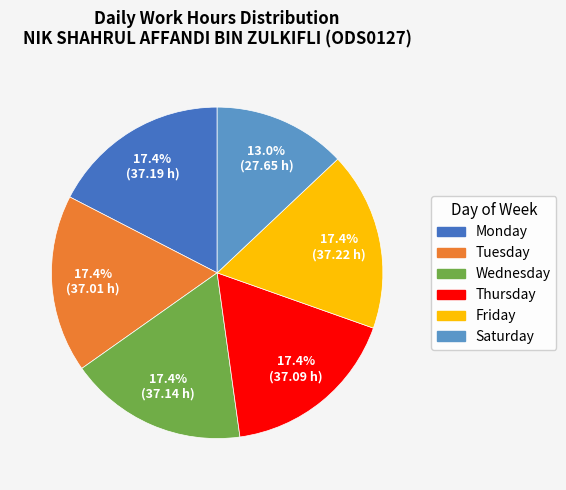

Is there any slice that represents more than half of the pie?

No